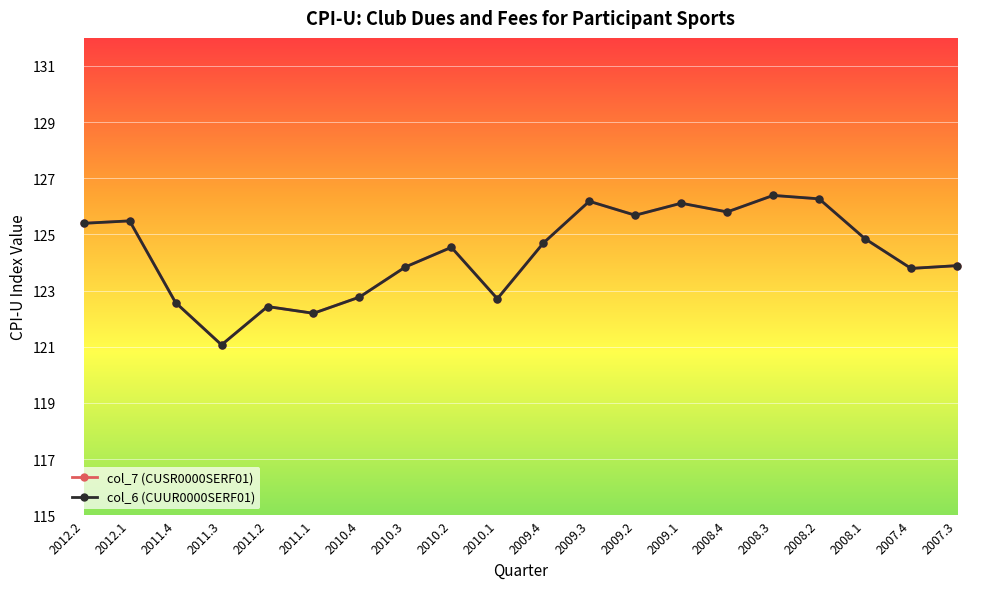

Does the chart have visible grid lines?

Yes